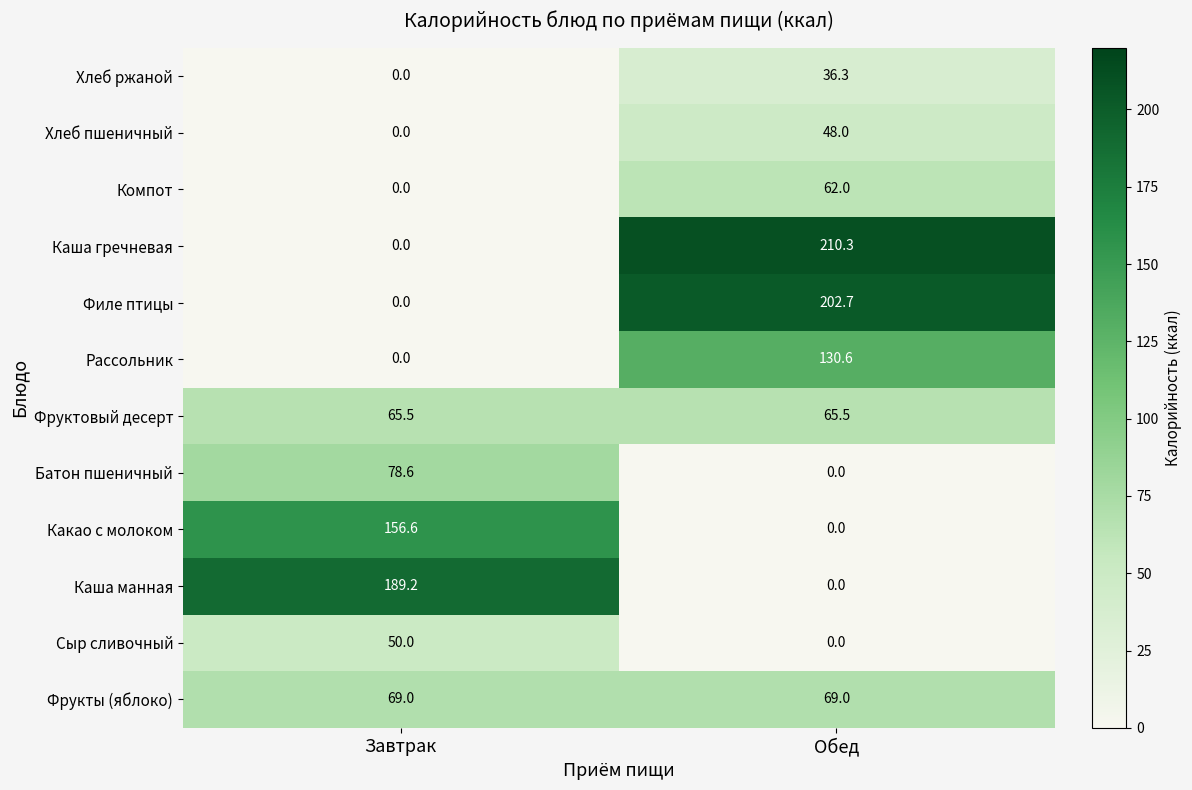

Is it true that Рассольник equals 0.0 at Завтрак?

True